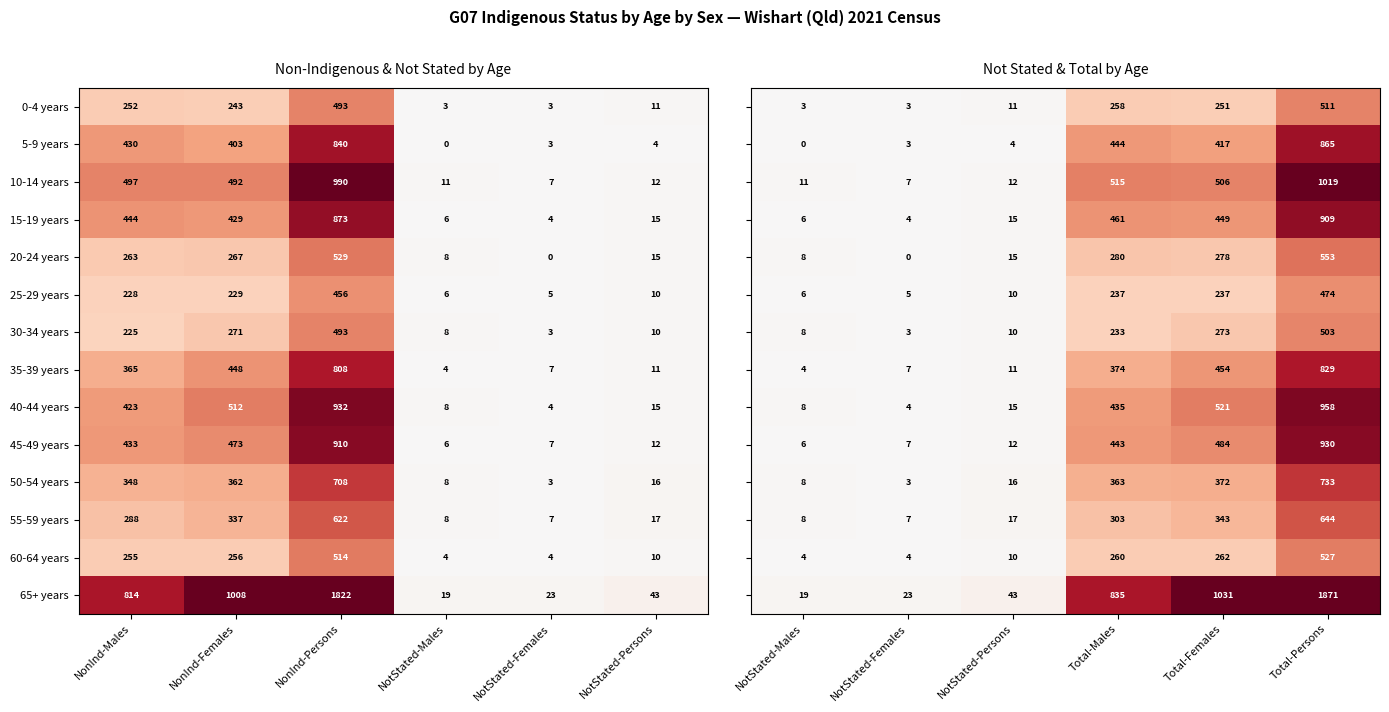

Is it true that 45-49 years equals 16 at NotStated-Persons?

False